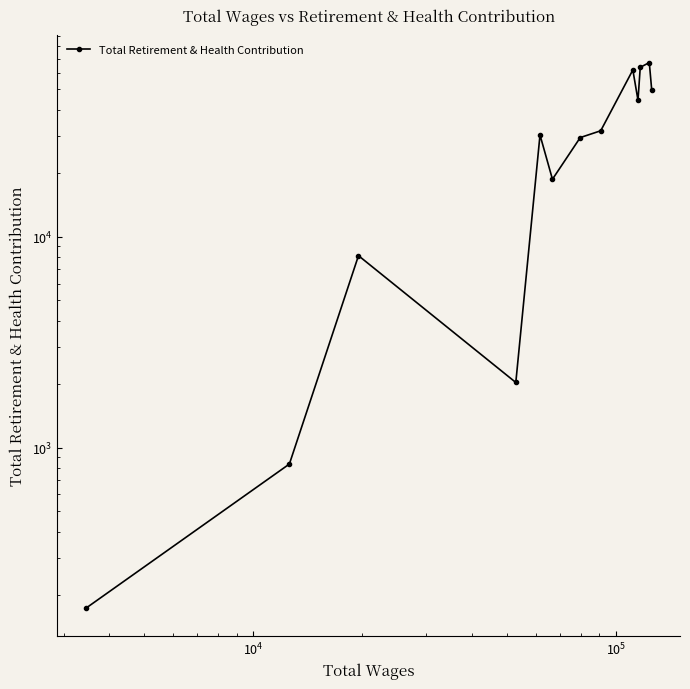

The value at $\mathdefault{10^{2}}$ is 112. True or false?

False